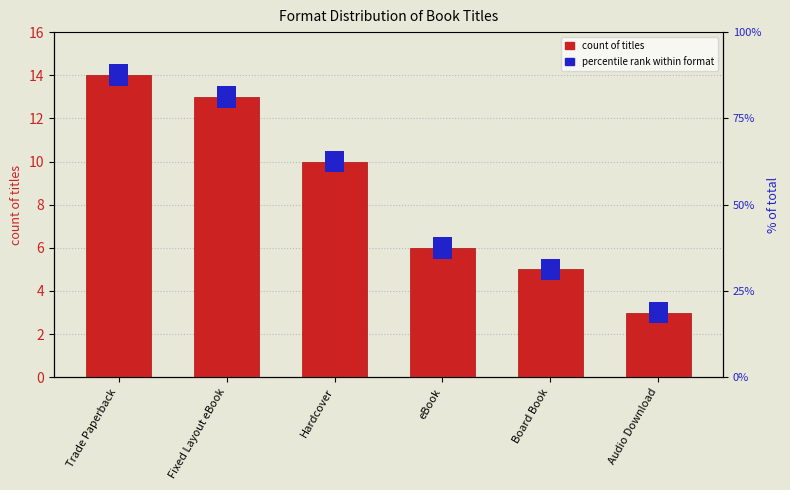

Read the value at Hardcover.

10